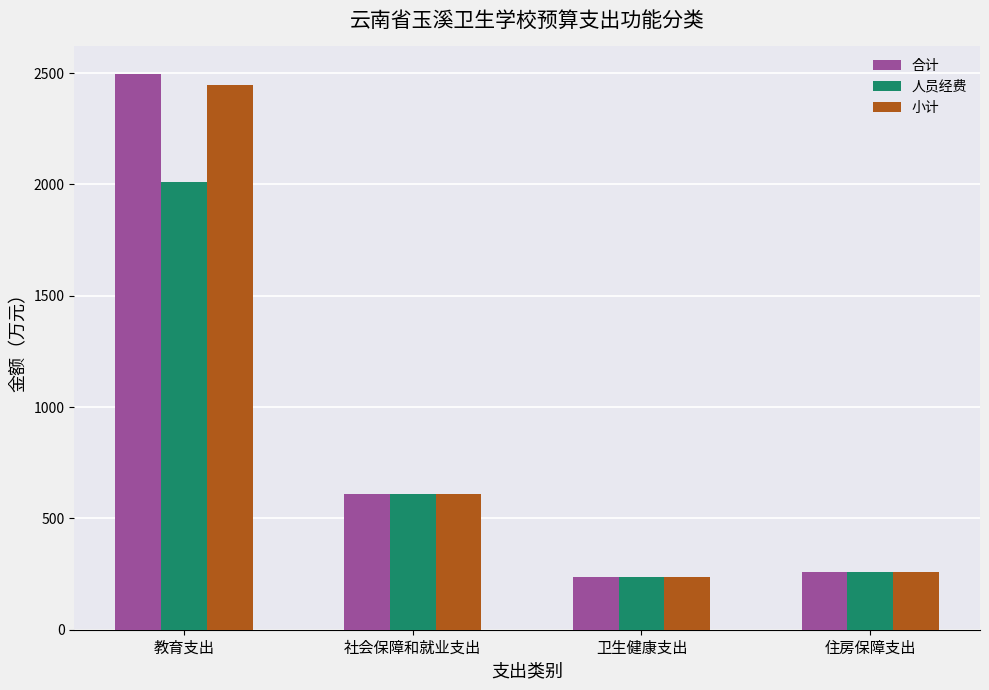

Is it true that 小计 equals 238.8 at 卫生健康支出?

True